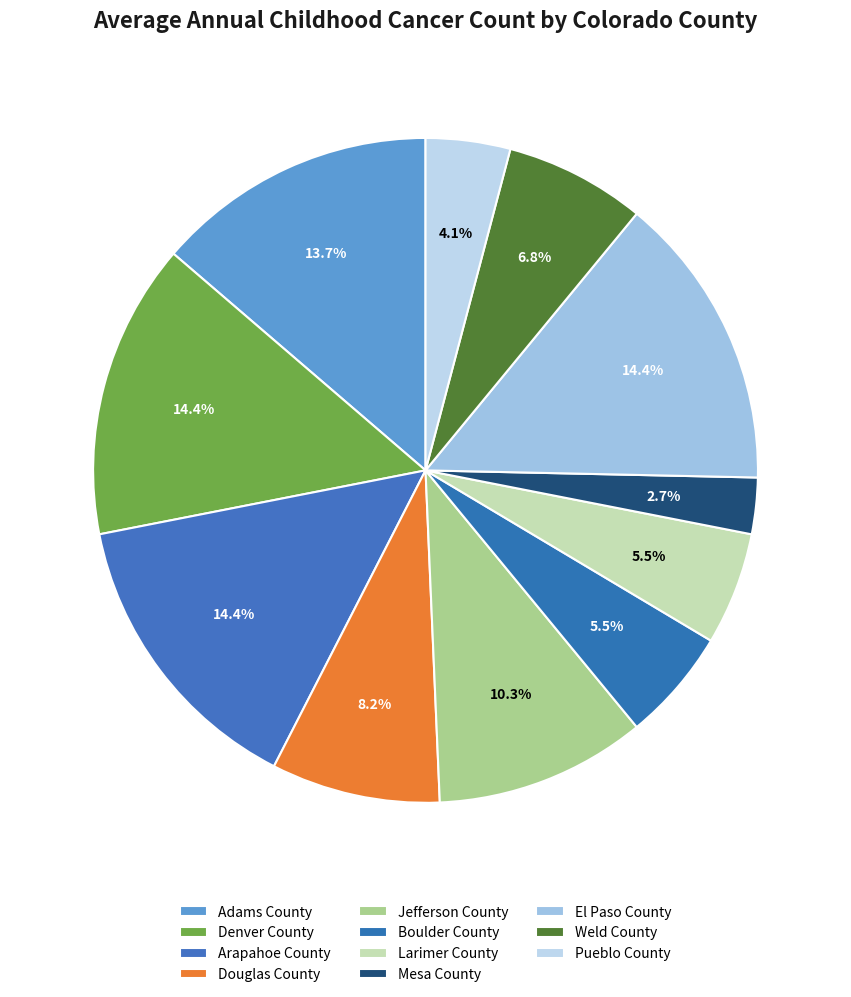

To the nearest percent, what portion does Douglas County represent?

8%